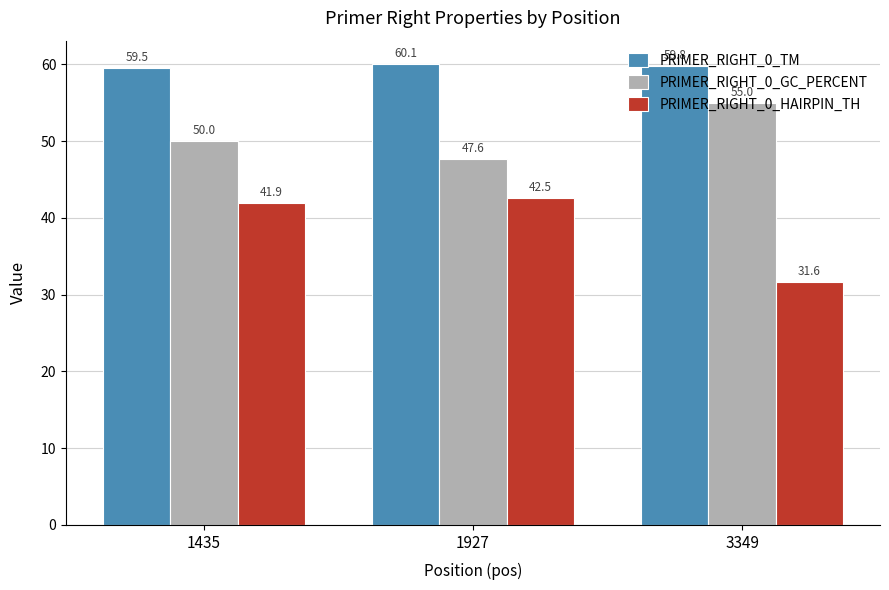

List the series in order of their overall mean, highest first.

PRIMER_RIGHT_0_TM, PRIMER_RIGHT_0_GC_PERCENT, PRIMER_RIGHT_0_HAIRPIN_TH